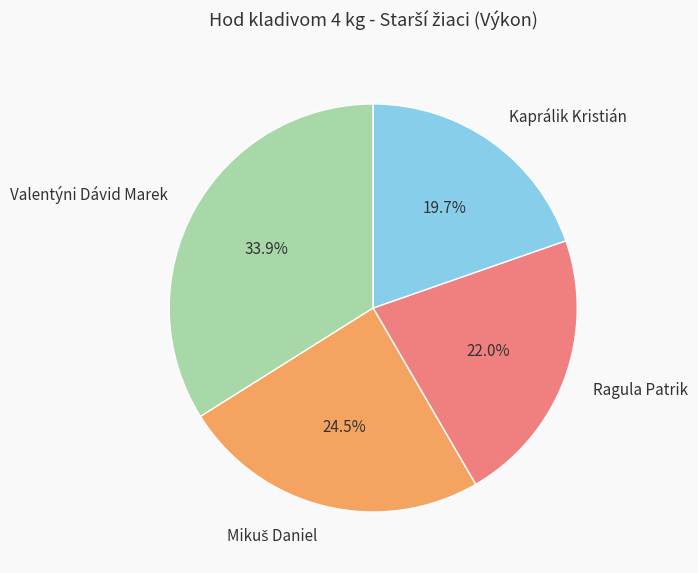

Which slice is the largest?

Valentýni Dávid Marek